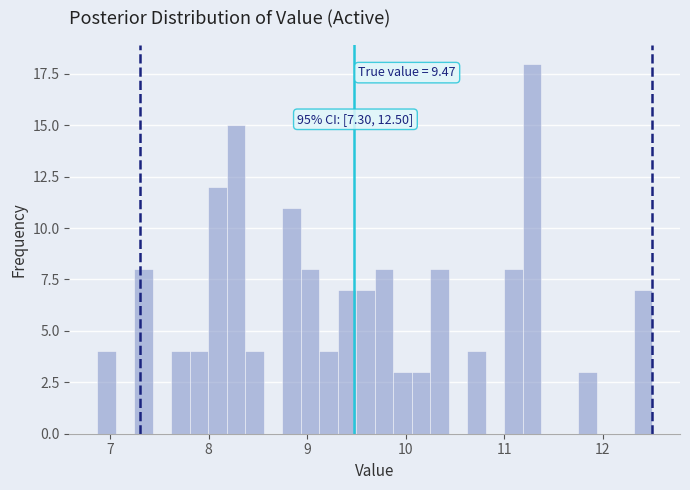

Around what value on the x-axis is the tallest bar? Give the approximate position of its centre, as read against the axis.

11.3